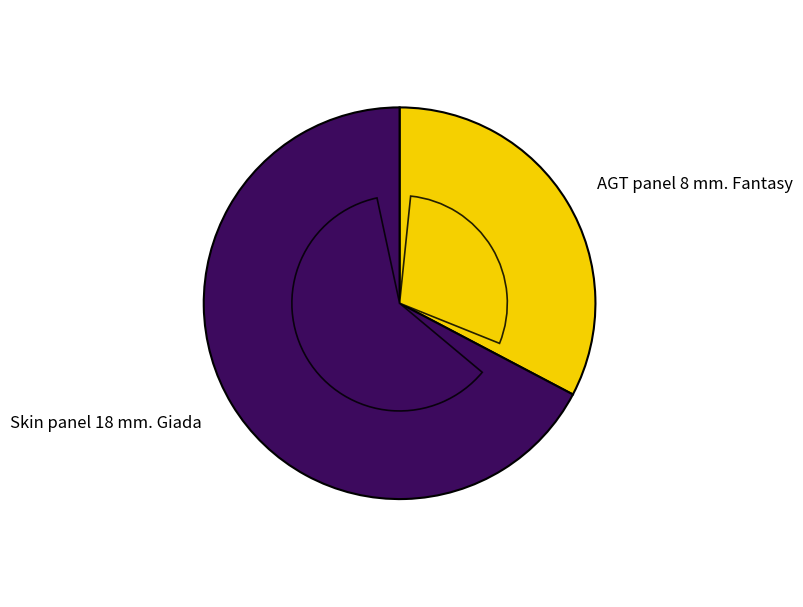

Is it true that Skin panel 18 mm. Giada is 67% of the pie?

True